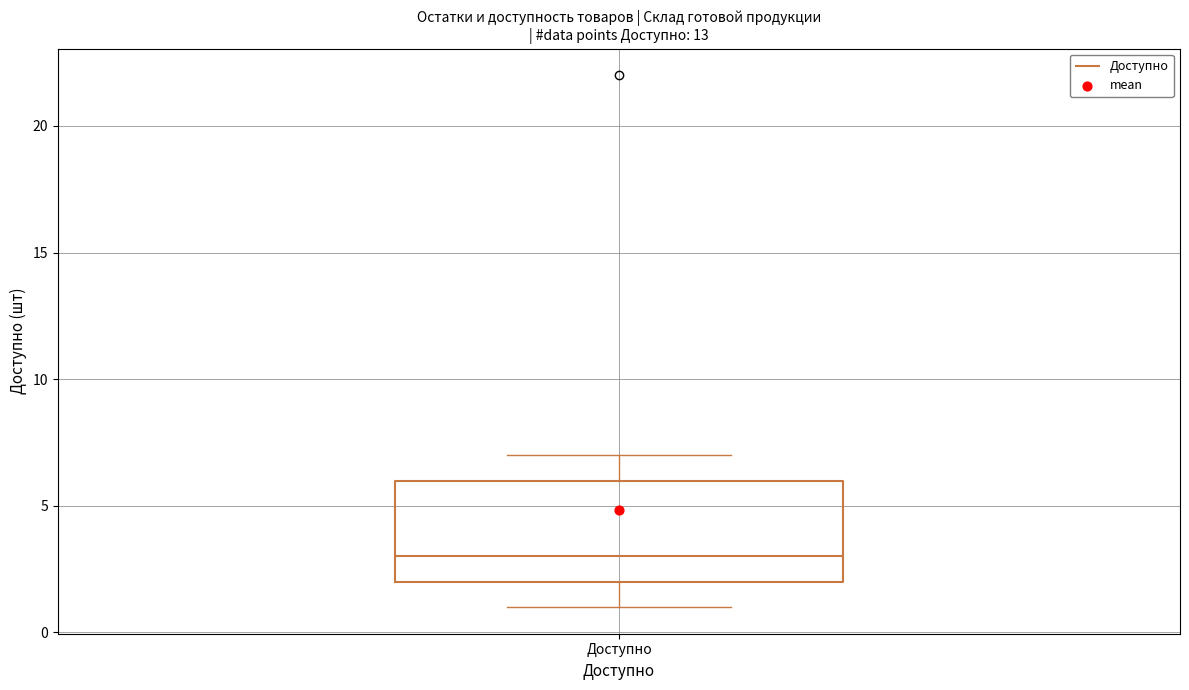

Where is the upper edge of the box for Доступно on the y-axis? The values are not printed on the chart, so give them approximately, as read against the axis.

6